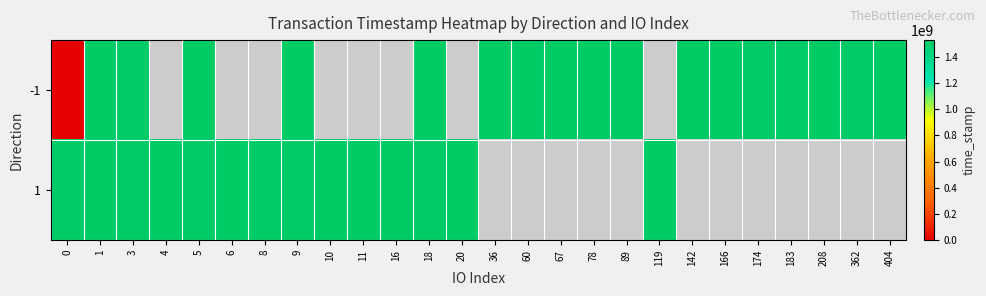

What is the greatest value displayed?

1527331696.0